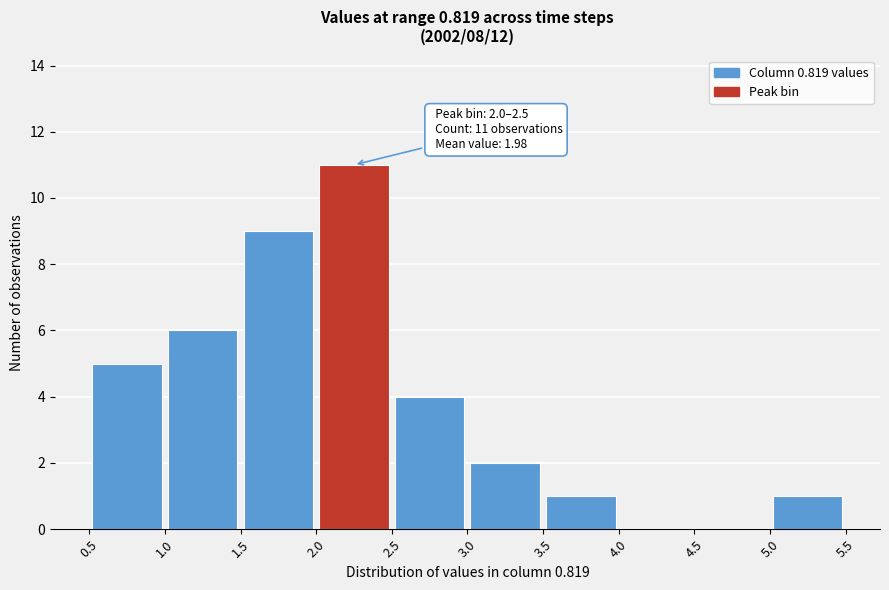

Which range on the x-axis has the tallest bar?

2.0 to 2.5